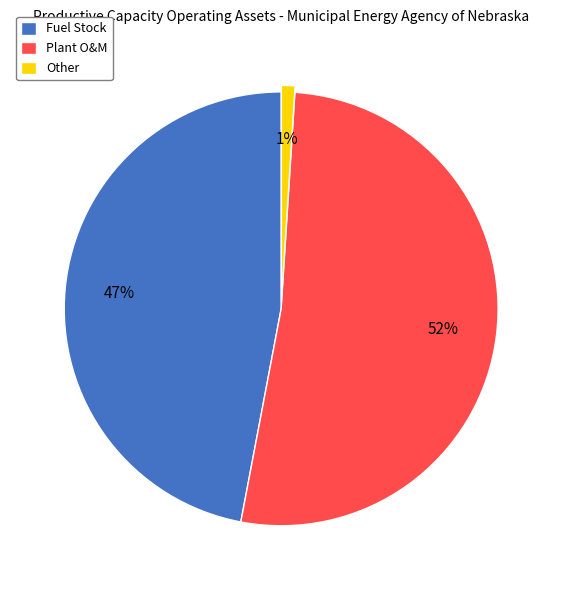

Does Plant O&M account for over 50% of the chart?

Yes